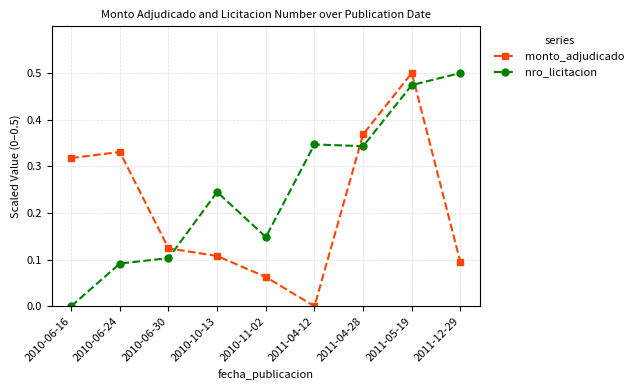

Is it true that monto_adjudicado equals 0.1 at 2011-12-29?

True